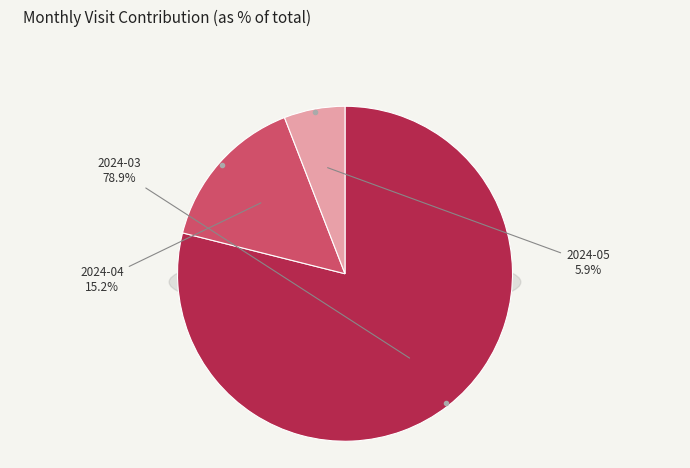

Which slice is the largest?

2024-03 (ID:28925318)